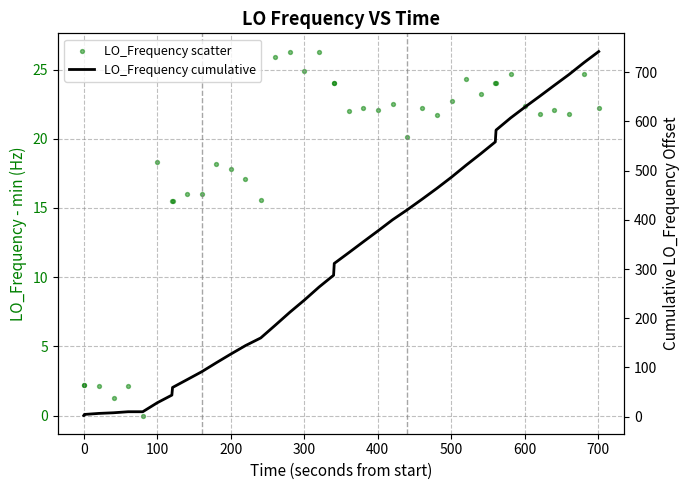

Which series contains the lowest Y value?

LO_Frequency scatter